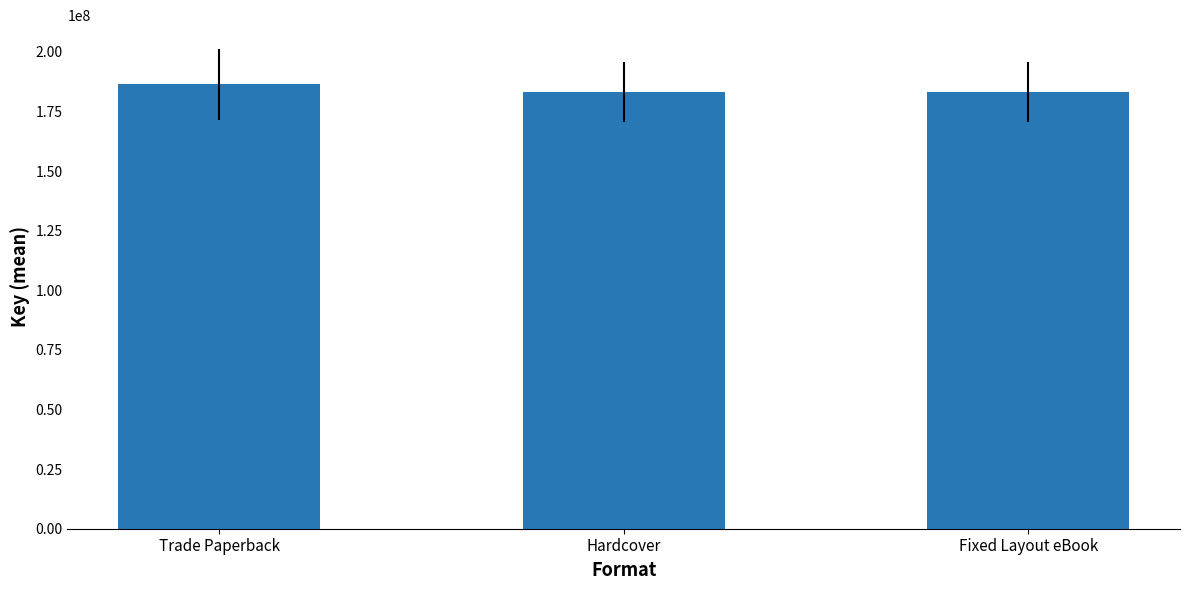

What is the smallest value displayed?

183174799.9